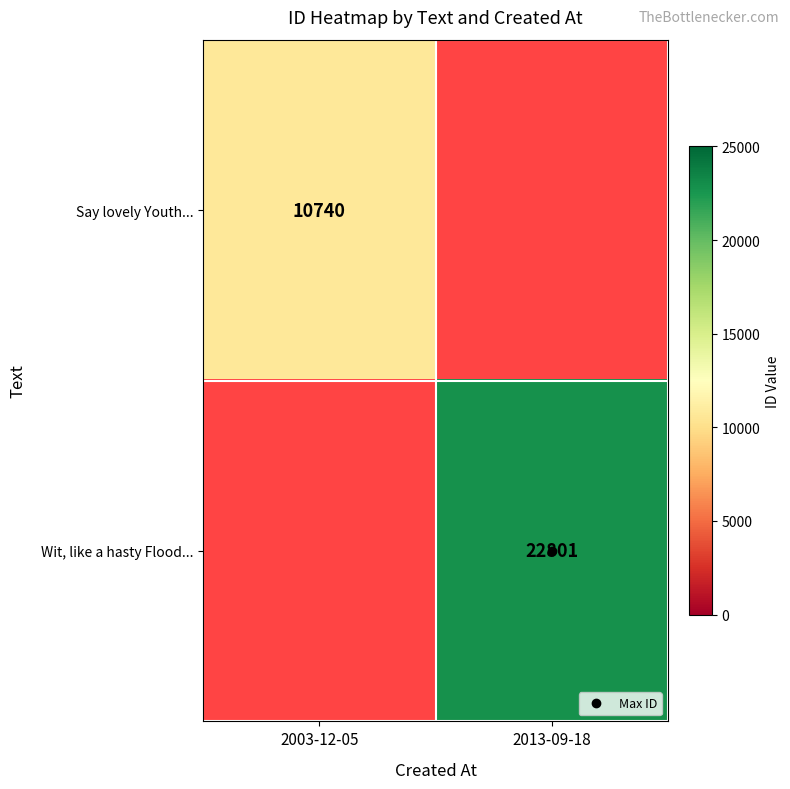

At how many categories does at least one series exceed 14836?

1